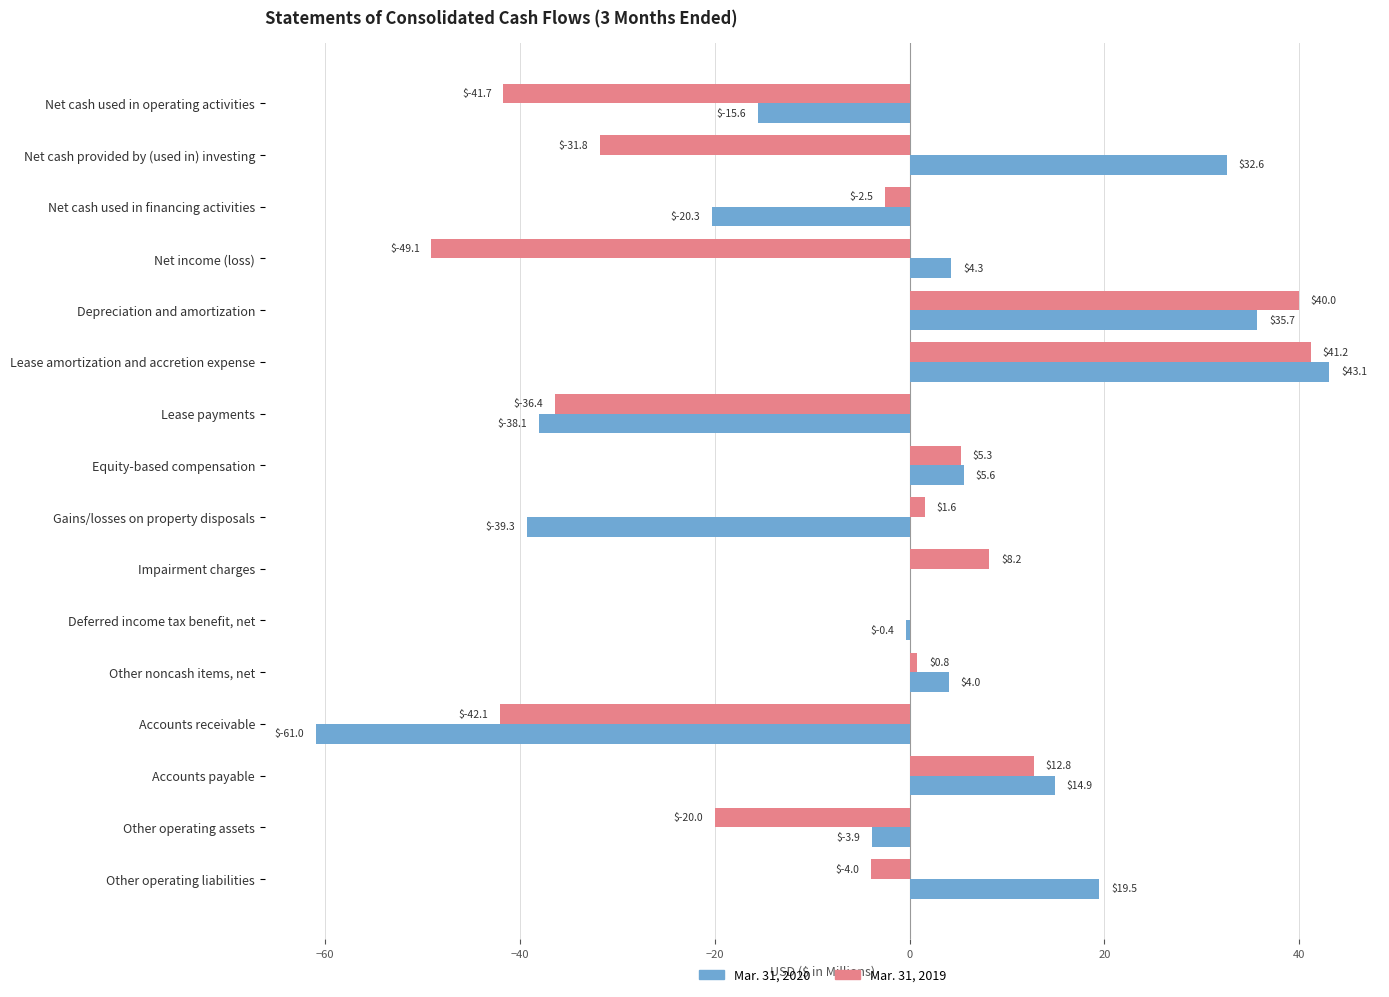

What is the approximate value of Mar. 31, 2020 at Gains/losses on property disposals?

-39.3